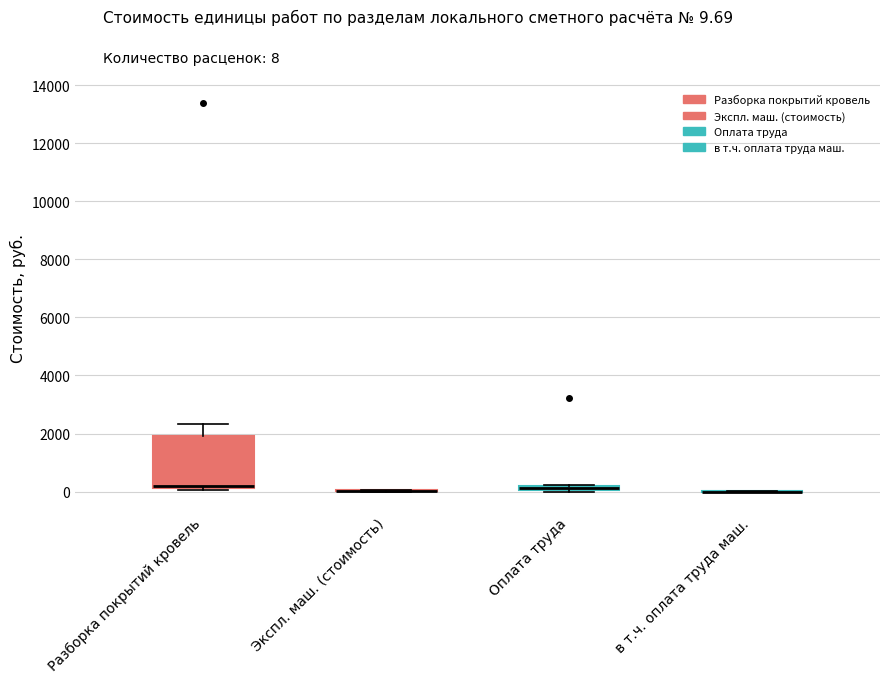

Comparing the boxes themselves (not the whiskers), which one is the tallest?

Разборка покрытий кровель